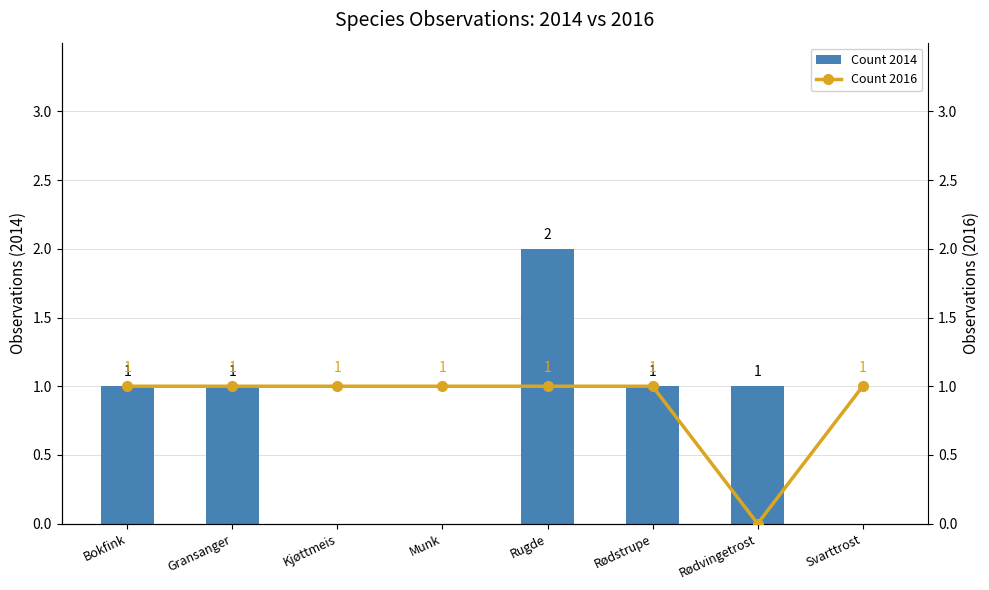

Rank the series by their average value, from highest to lowest.

Count 2016, Count 2014